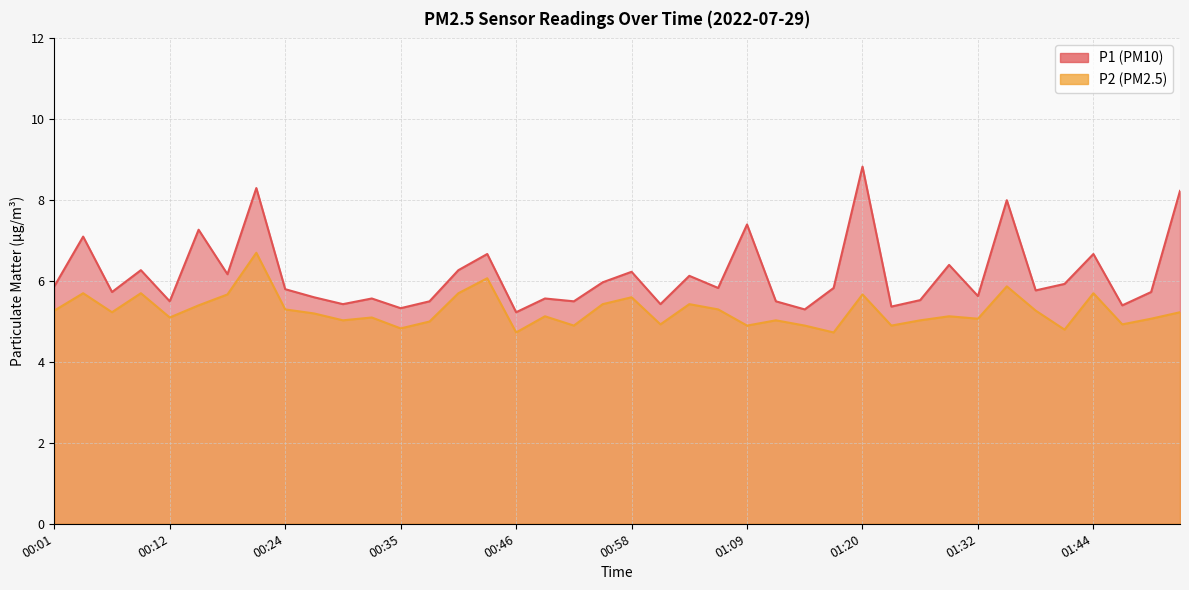

The value of P2 at 00:04 is 3.6. True or false?

False